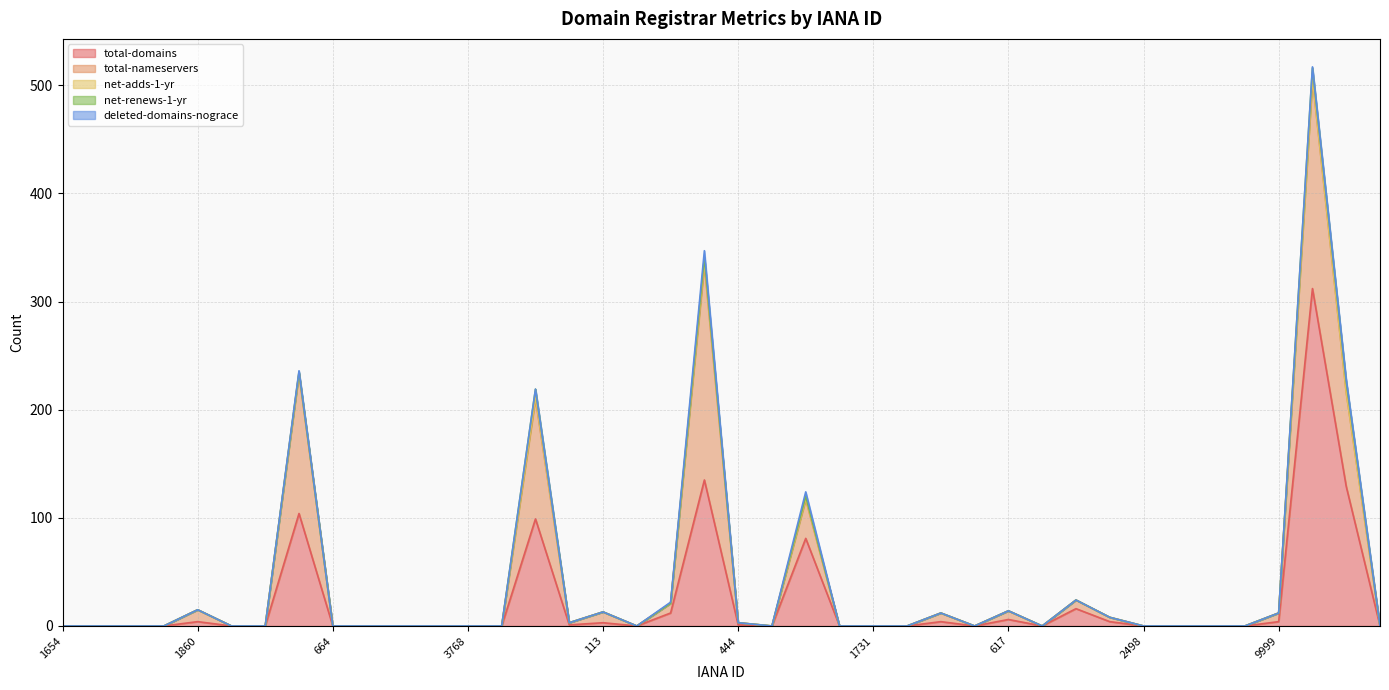

True or false: deleted-domains-nograce and net-renews-1-yr cross at least once.

False